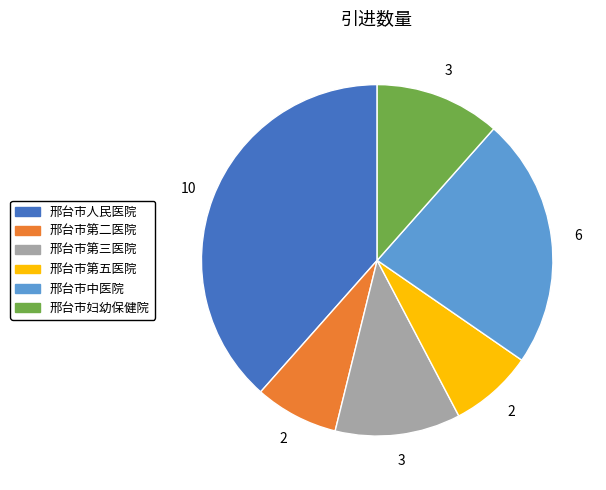

Combined, do 邢台市第二医院 and 邢台市第三医院 account for over 50%?

No